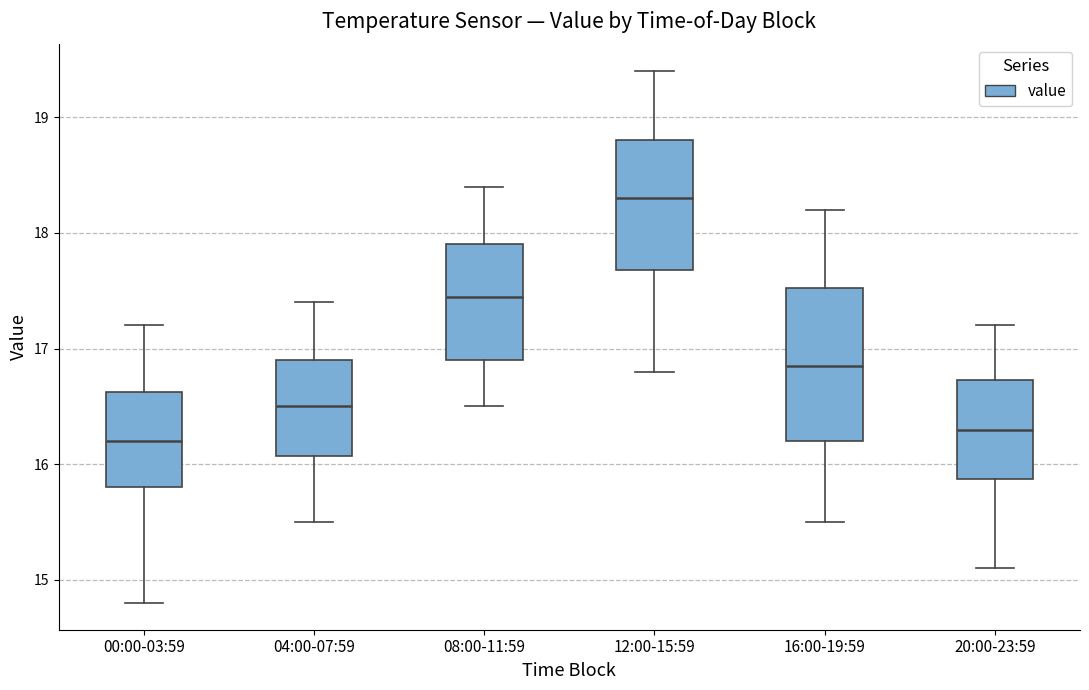

Which box's median line is the lowest?

00:00-03:59